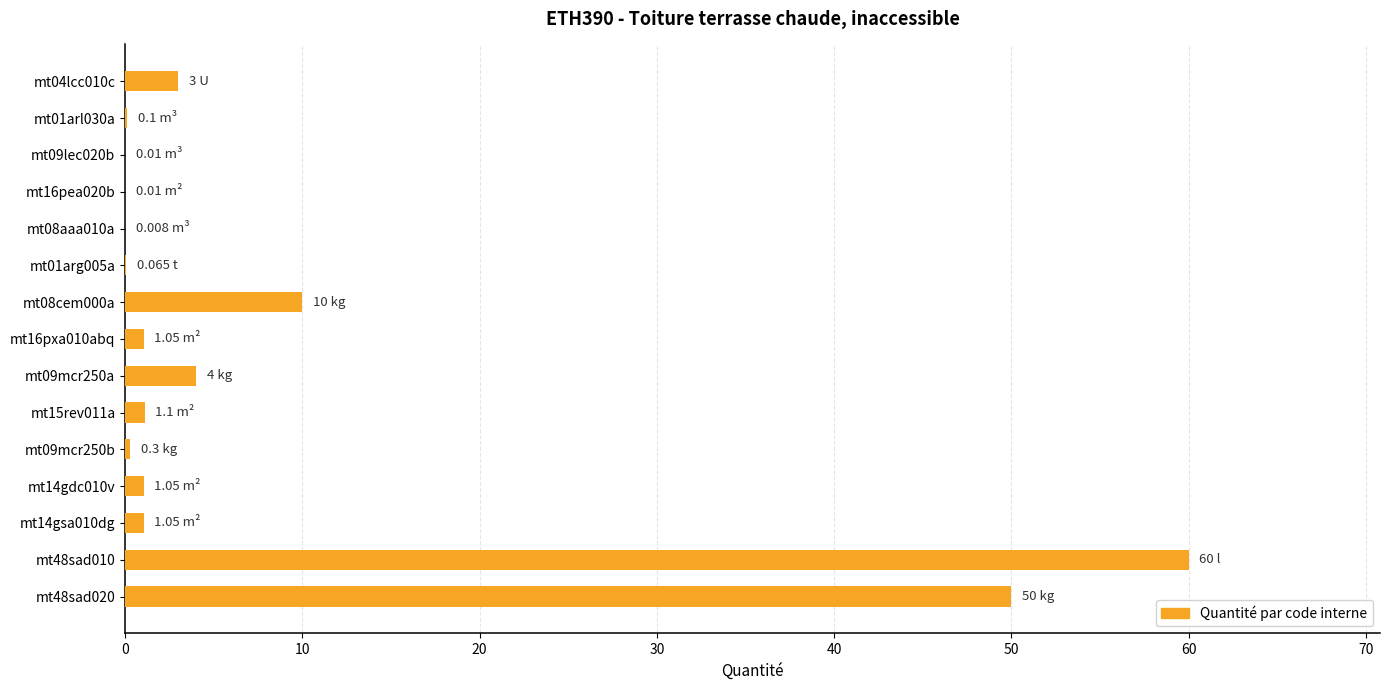

What is the sum of all values?

131.7